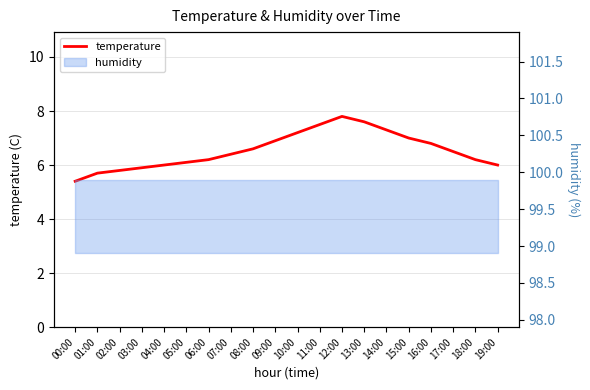

How many points are higher than both their immediate neighbors (excluding endpoints)?

1